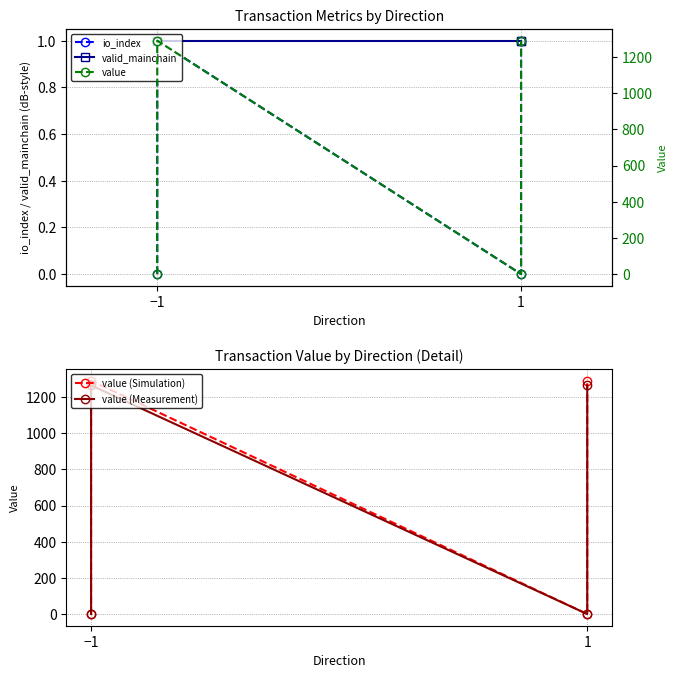

Where is the first local minimum for value?

1